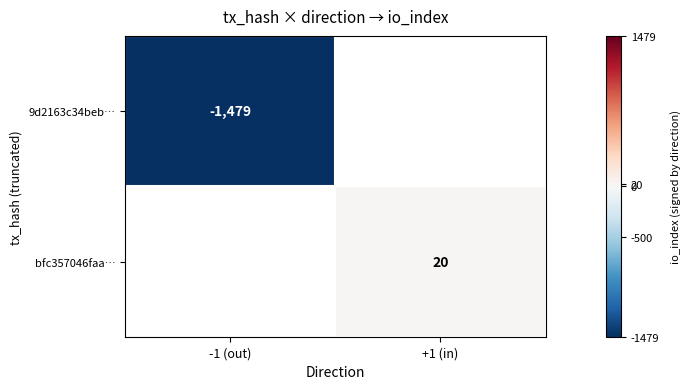

The 9d2163c34beb… series shows -1479 at -1 (out). True or false?

True